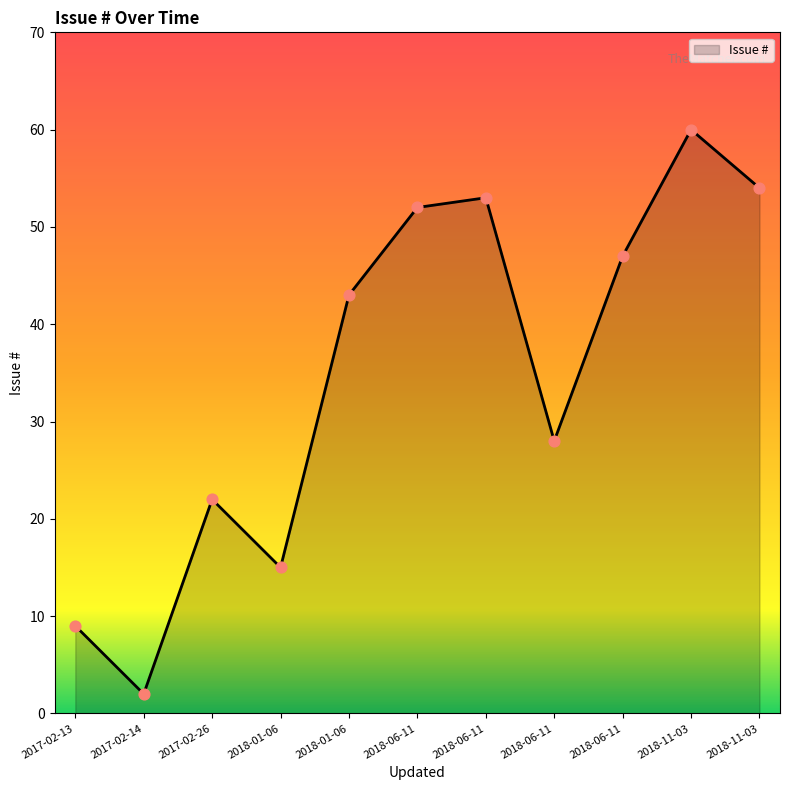

How many lines are shown in the chart?

1